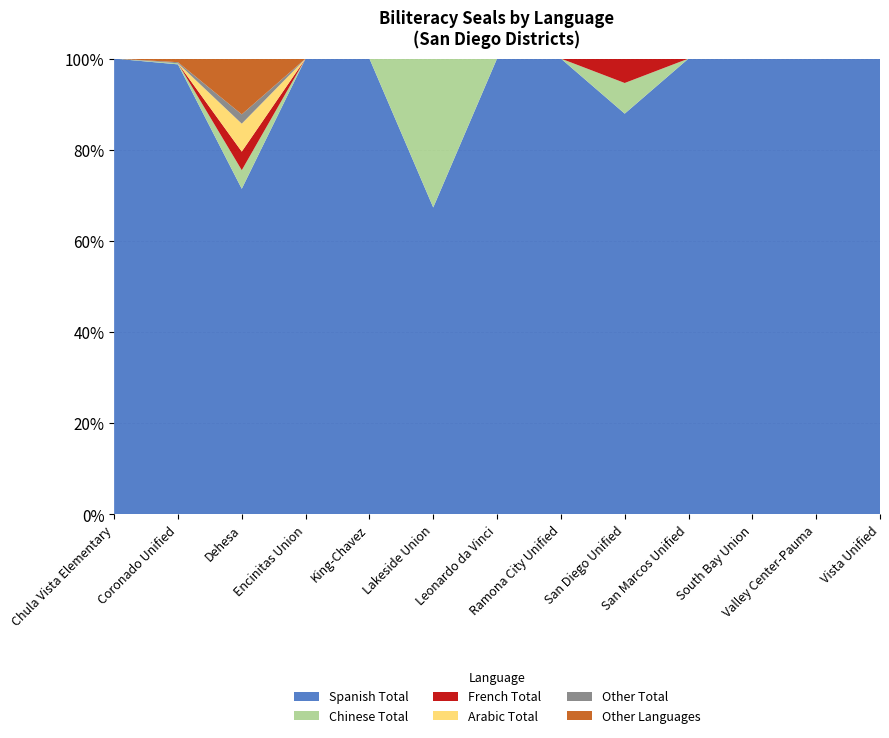

What is the total value across all series at San Diego Unified?

100.0